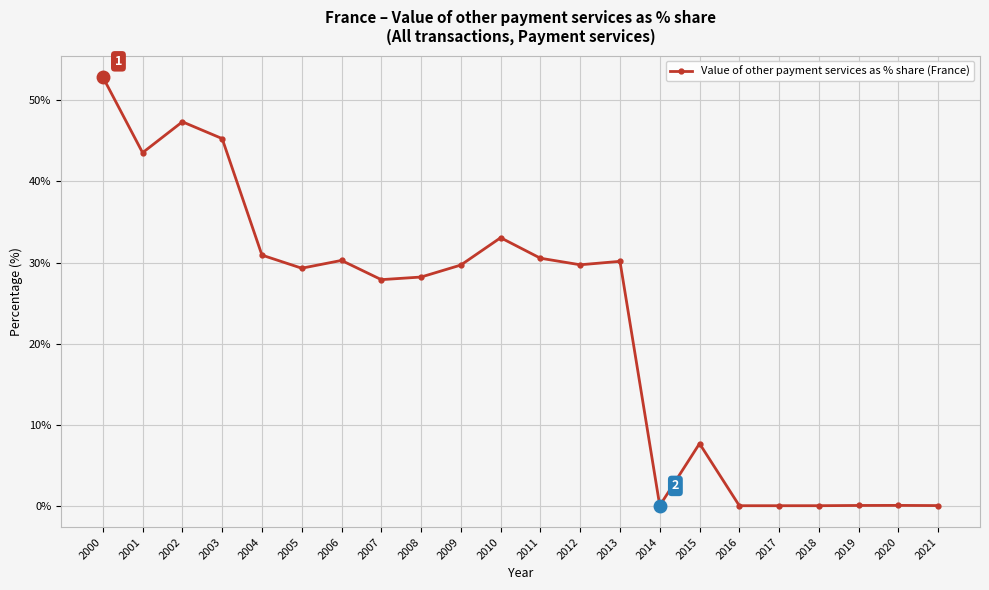

At which category does the chart reach its peak across all series?

2000